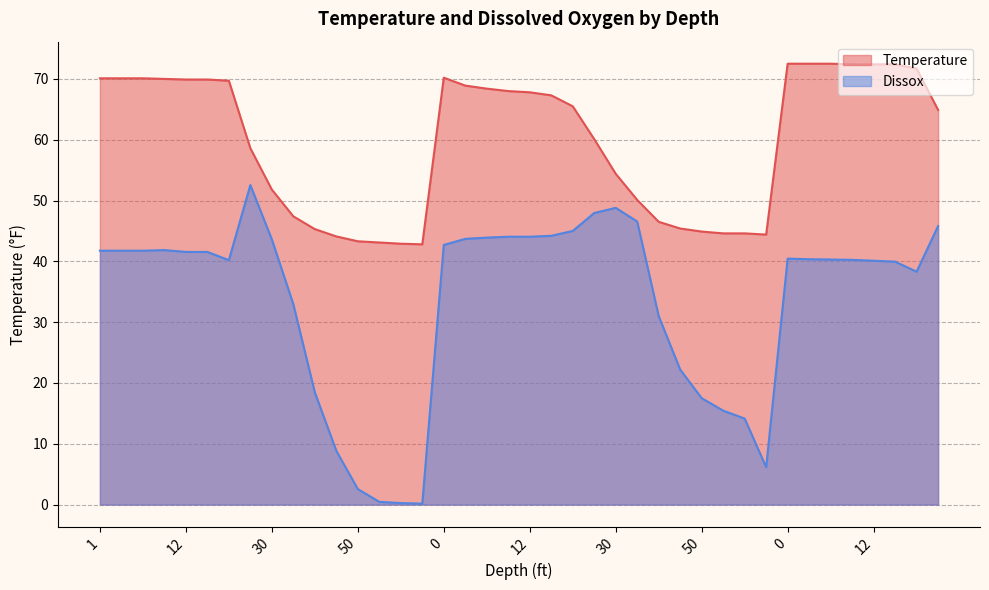

Which category has the lowest value in the Dissox series?

65